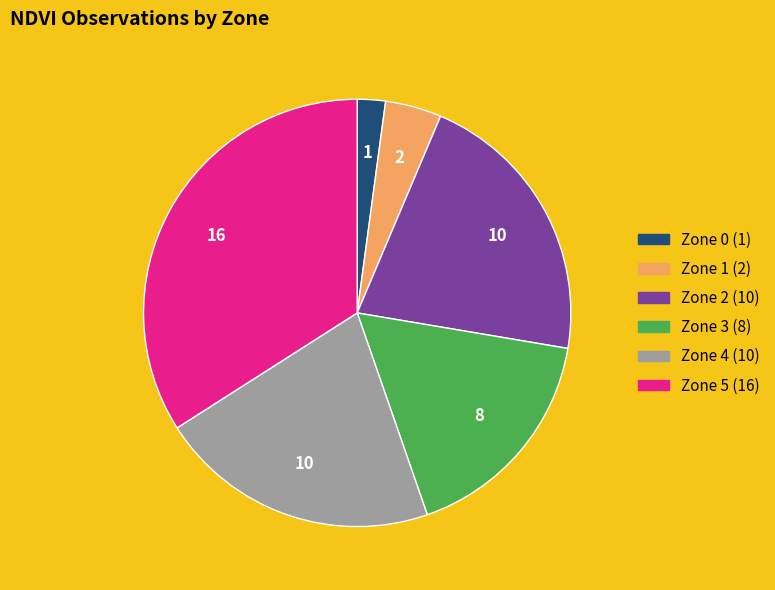

Is there any slice that represents more than half of the pie?

No